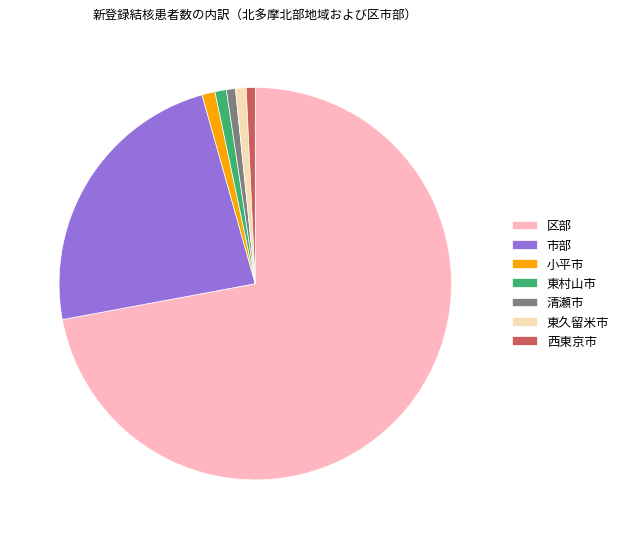

What is the ratio of the value at 東久留米市 to the value at 小平市?

0.8